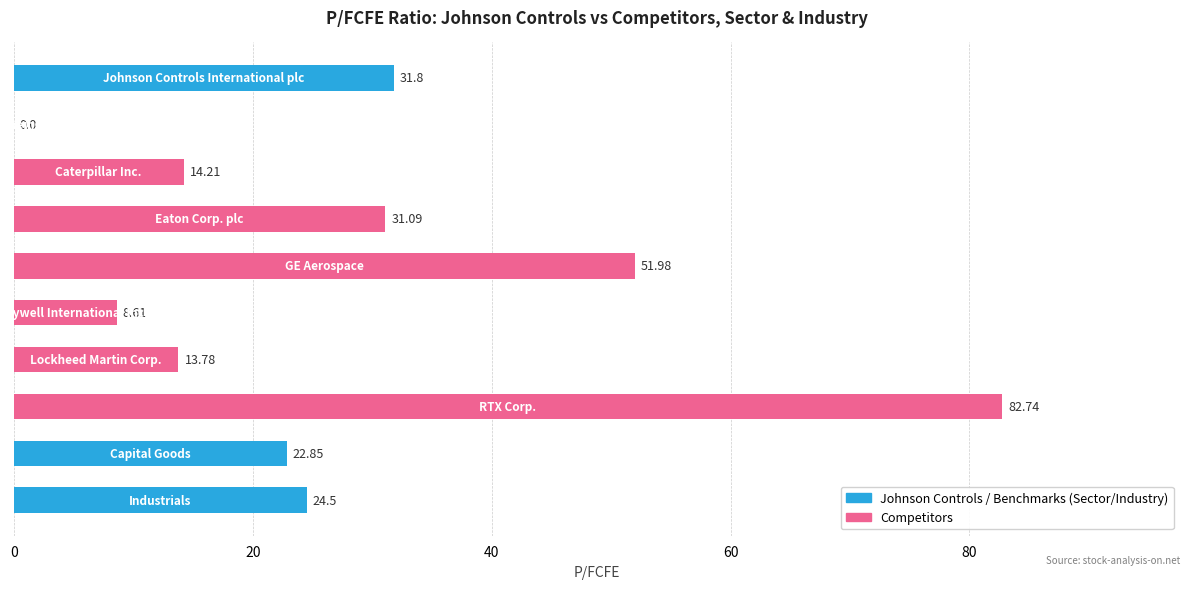

How many data points are above 24?

5